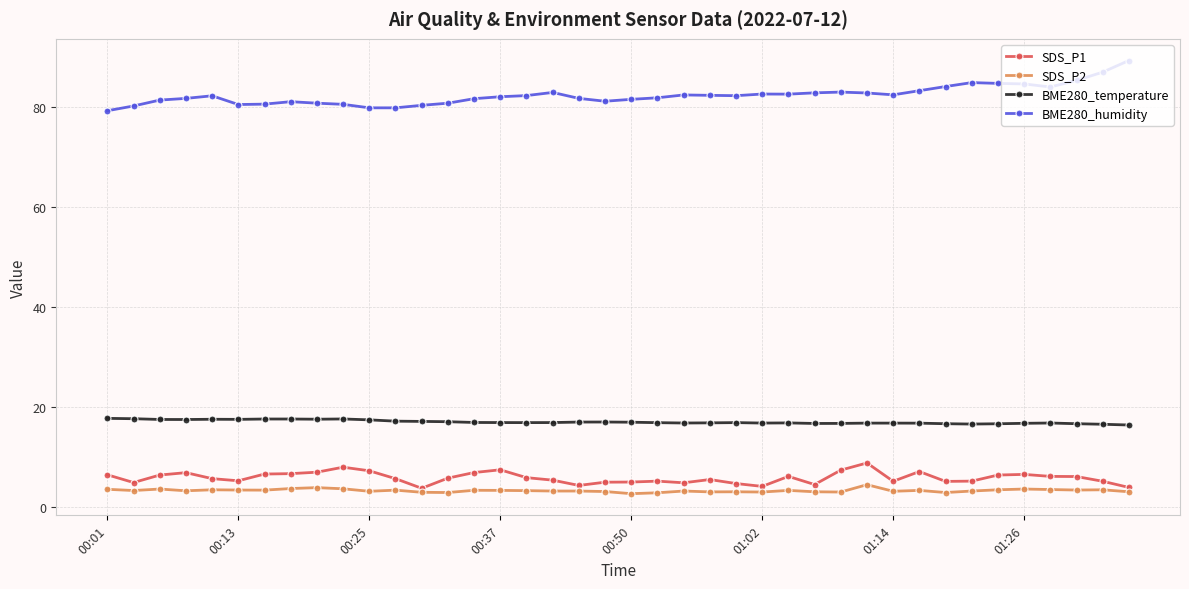

At how many categories does at least one series exceed 34?

40